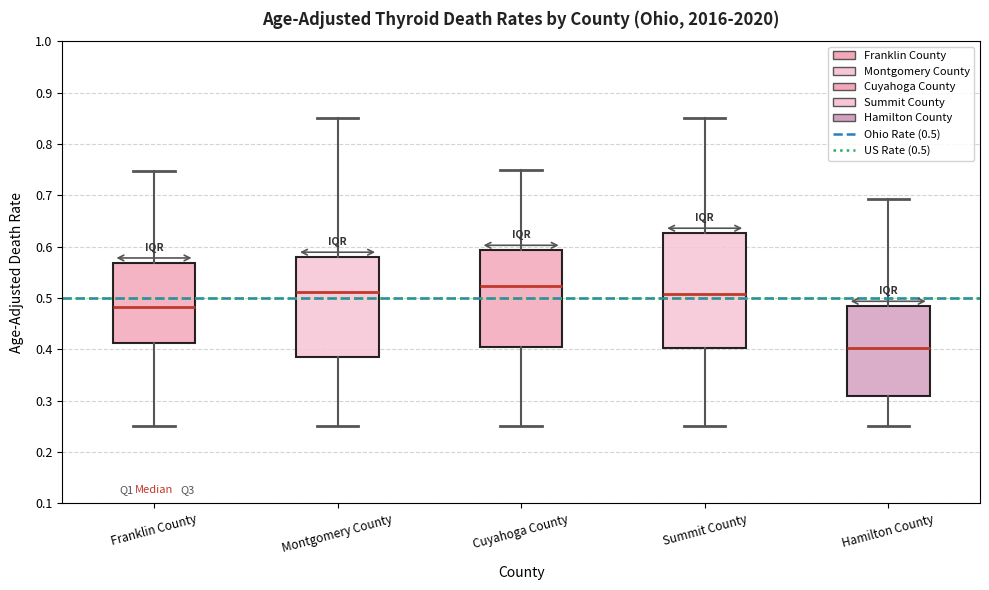

Where is the upper edge of the box for Montgomery County on the y-axis? The values are not printed on the chart, so give them approximately, as read against the axis.

0.58